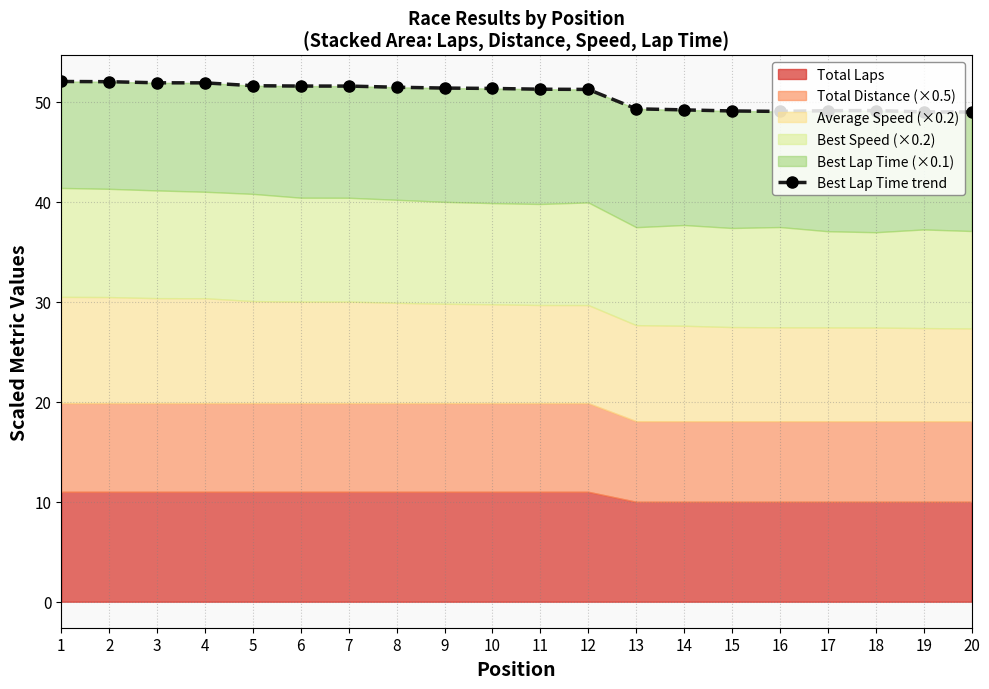

Reading left to right, transcribe all the data shown in this chart.

52.1	52.0	51.9	51.9	51.6	51.6	51.6	51.5	51.4	51.4	51.3	51.3	49.3	49.2	49.1	49.1	49.1	49.1	49.0	49.0